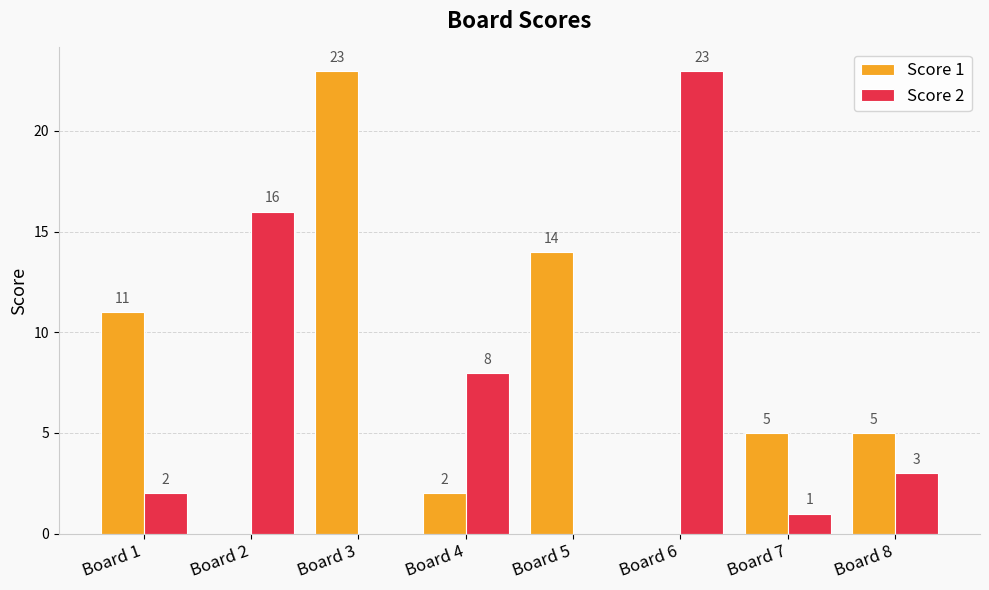

Is the value of Score 2 at Board 2 greater than the value of Score 1 at Board 6?

Yes